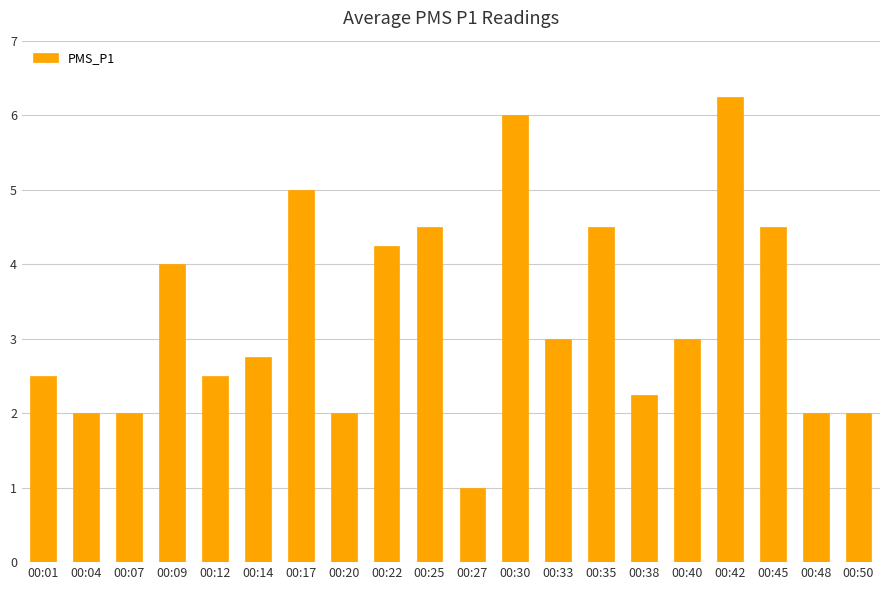

Which category has the highest value across all series?

00:42